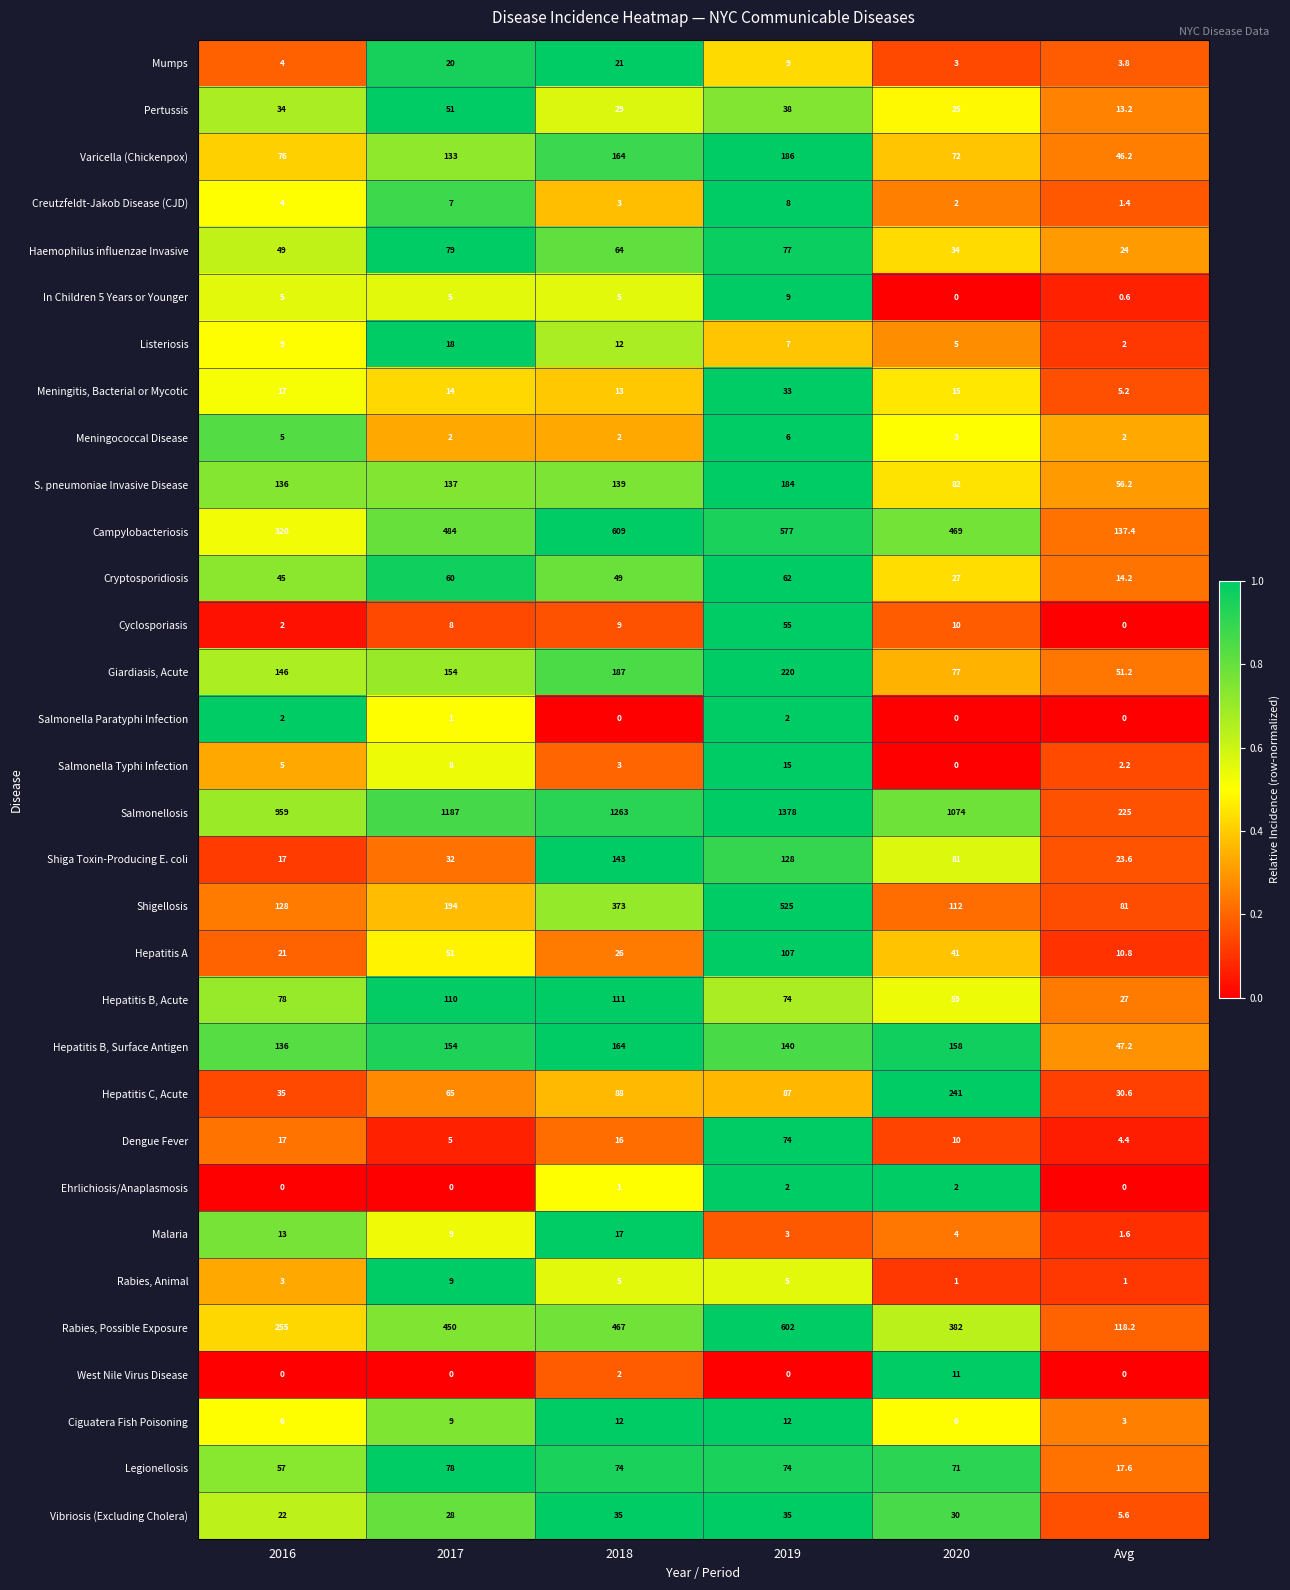

Which label corresponds to the largest value in the chart?

2019